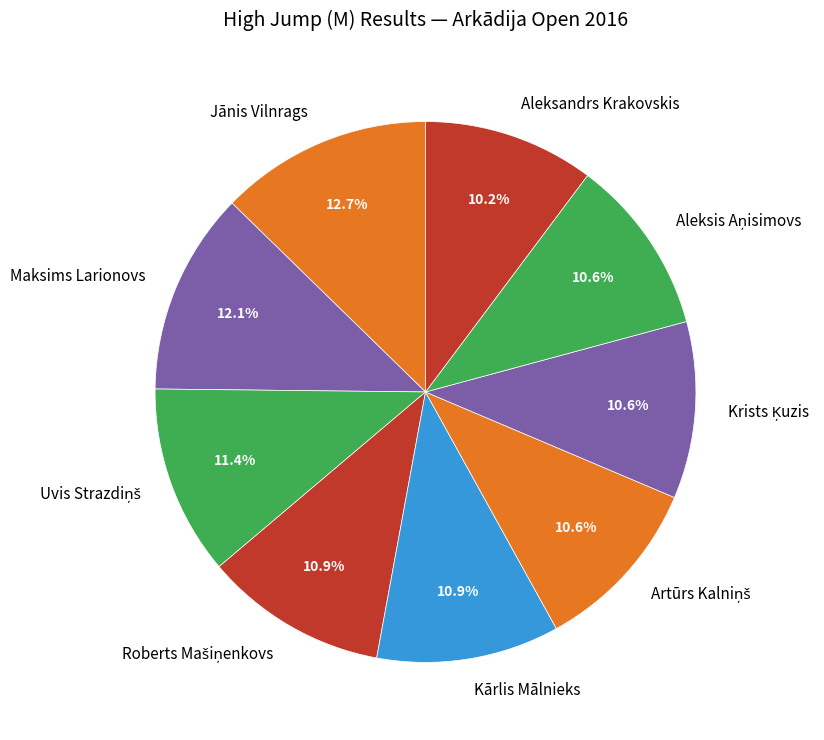

How many segments does this pie chart have?

9